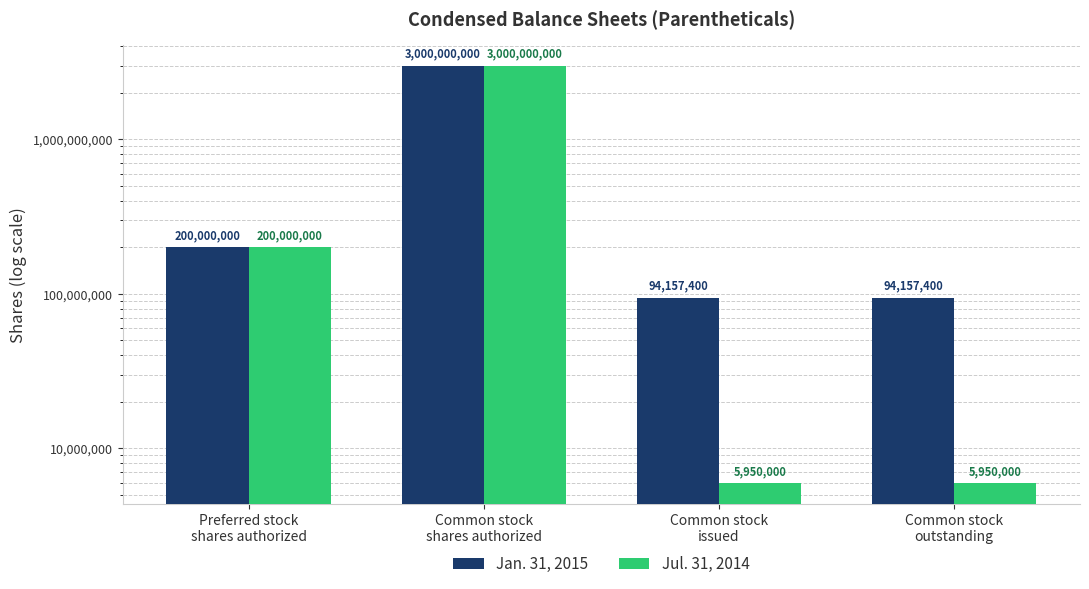

What position from the right is Preferred stock
shares authorized?

4